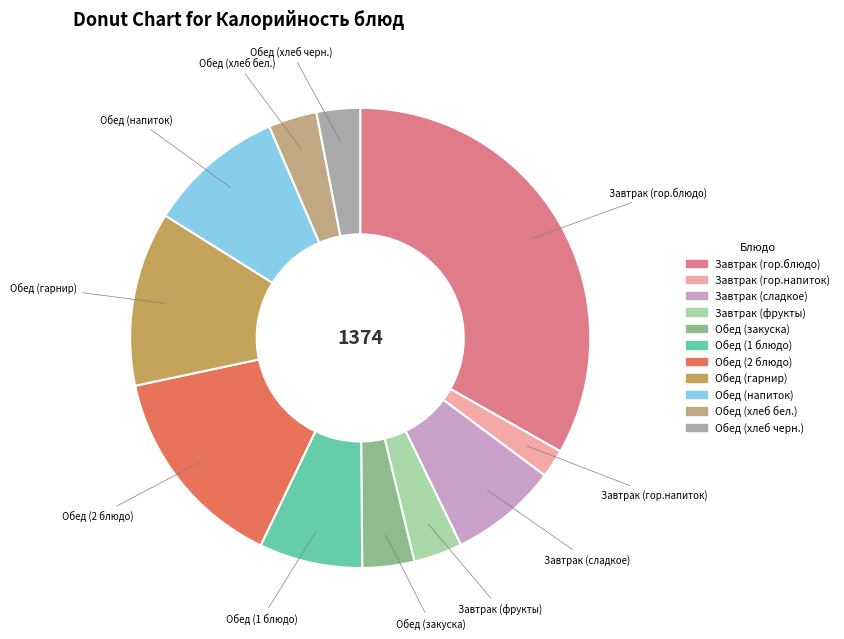

Which has a higher value, Обед (закуска) or Обед (1 блюдо)?

Обед (1 блюдо)